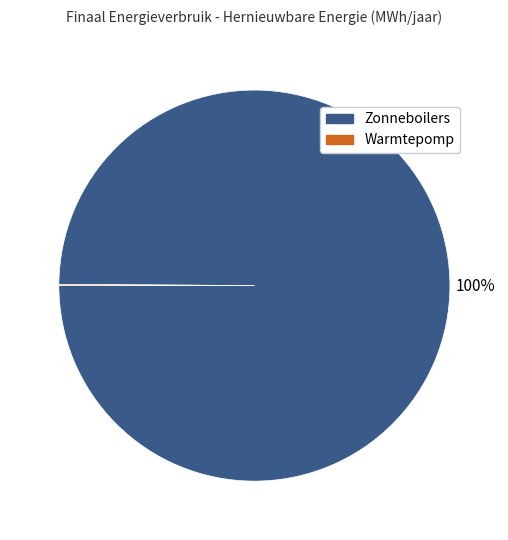

Does any single category account for the majority?

Yes